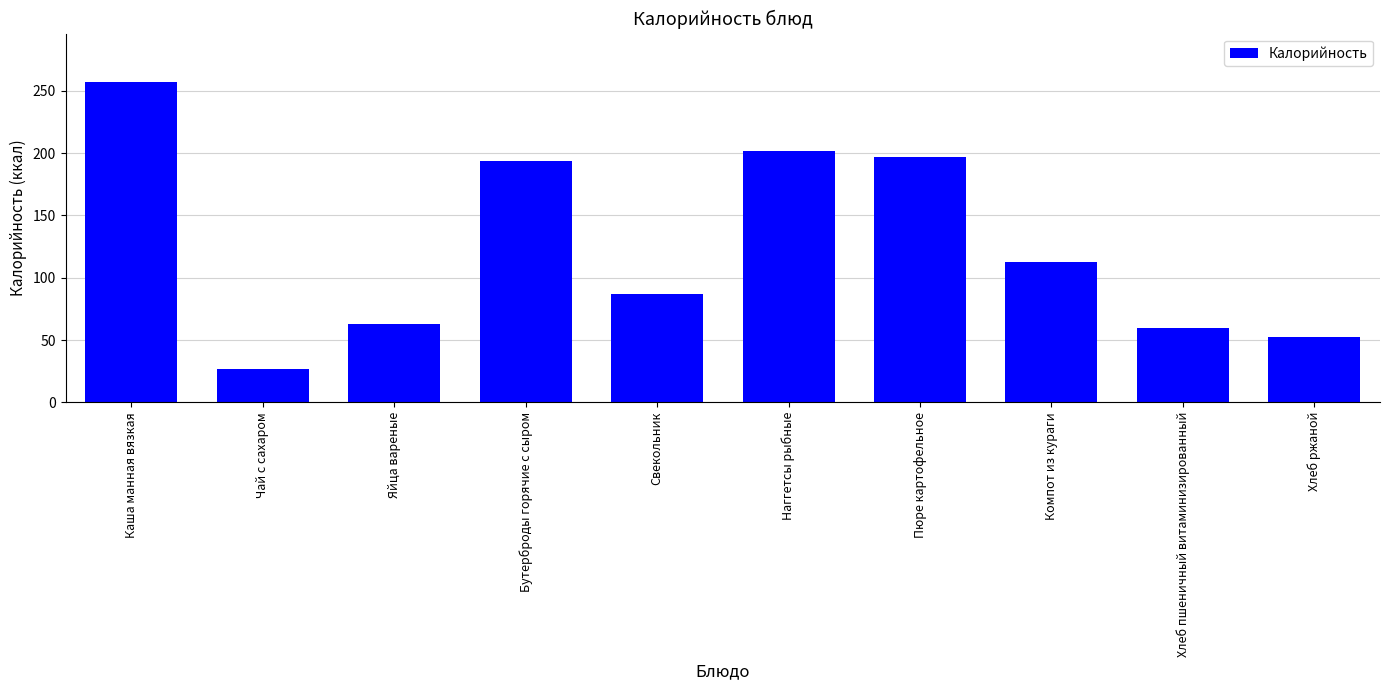

What is the difference between the maximum and minimum values?

230.5